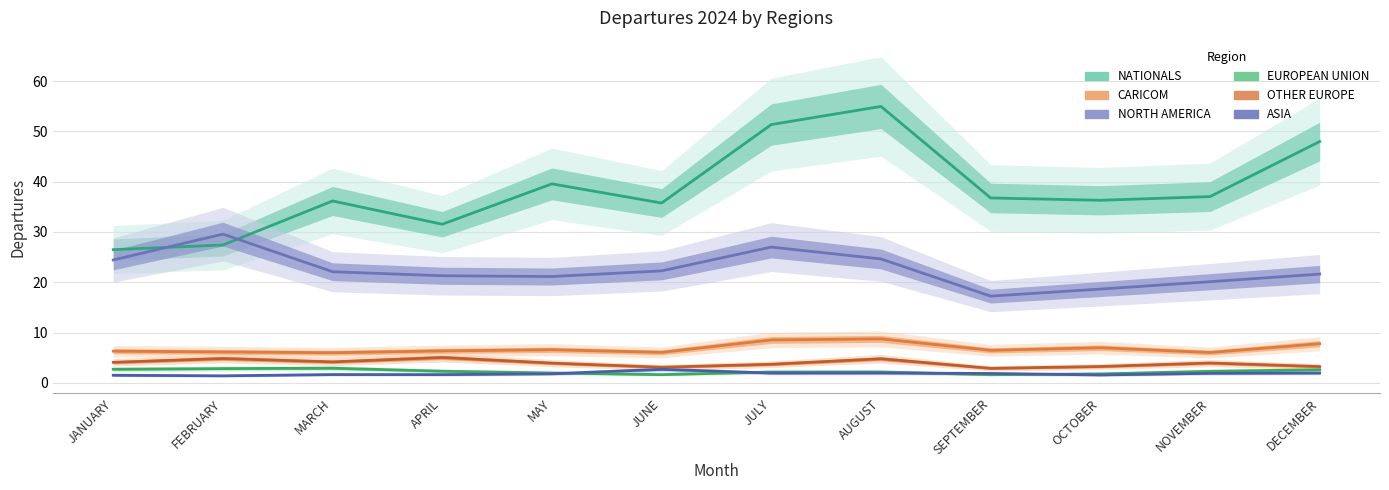

What is the total value across all series at OCTOBER?

68.5